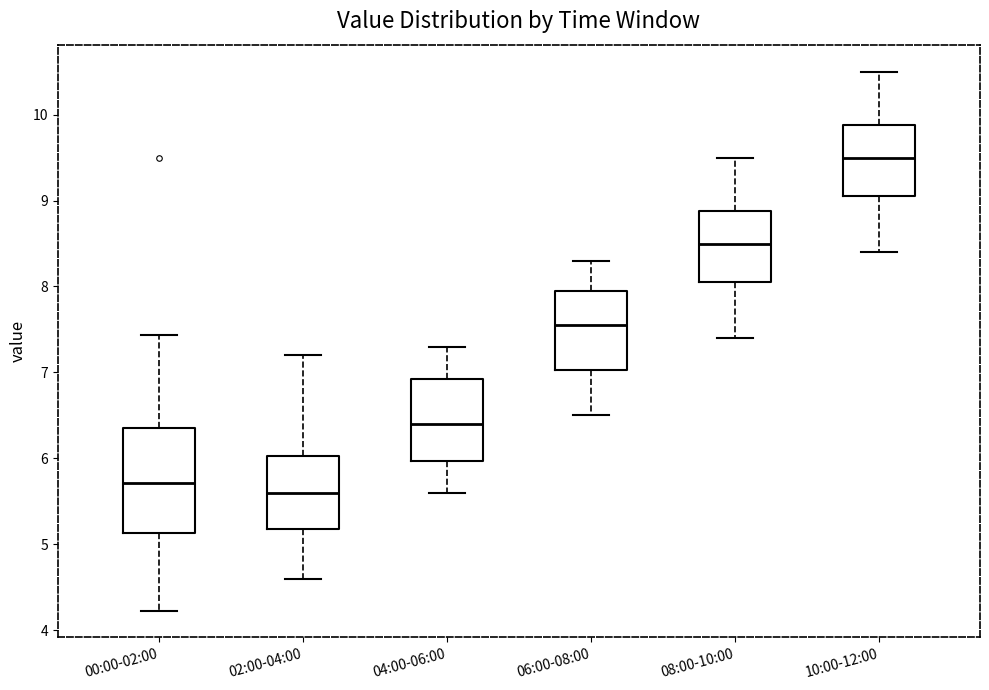

Which box is the tallest, from its lower edge to its upper edge?

00:00-02:00